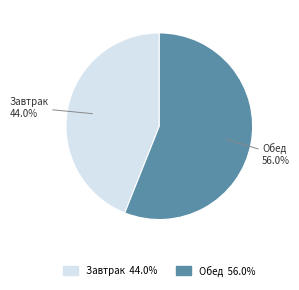

What is the largest slice in the pie chart?

Обед